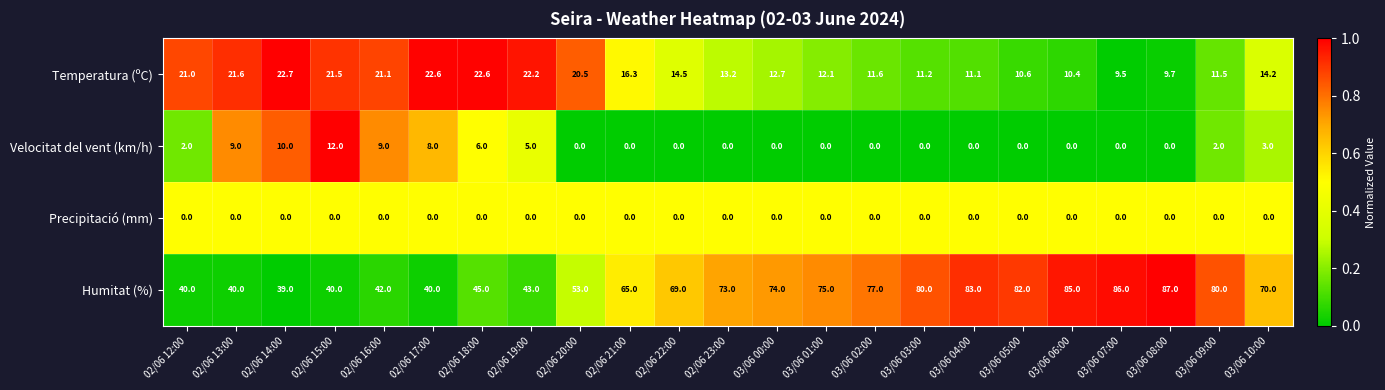

True or false: Humitat (%) has a value of 51.3 at 03/06 04:00.

False